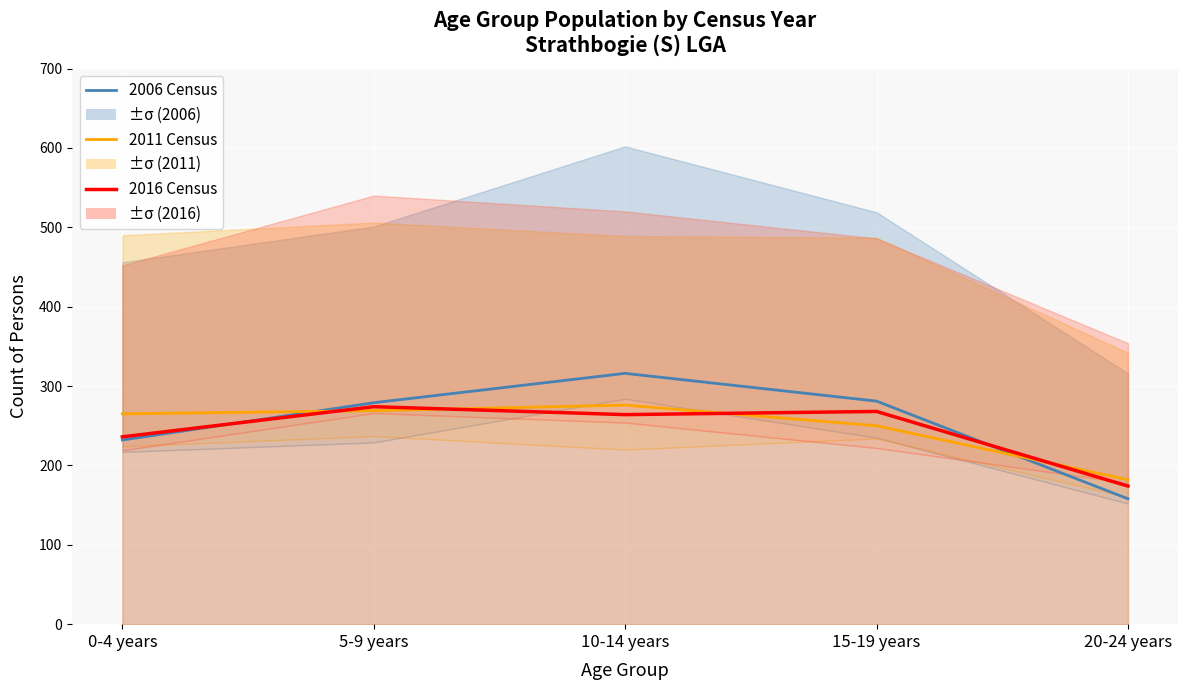

What is the value of the 2016 Census point at the 3rd from the left?

264